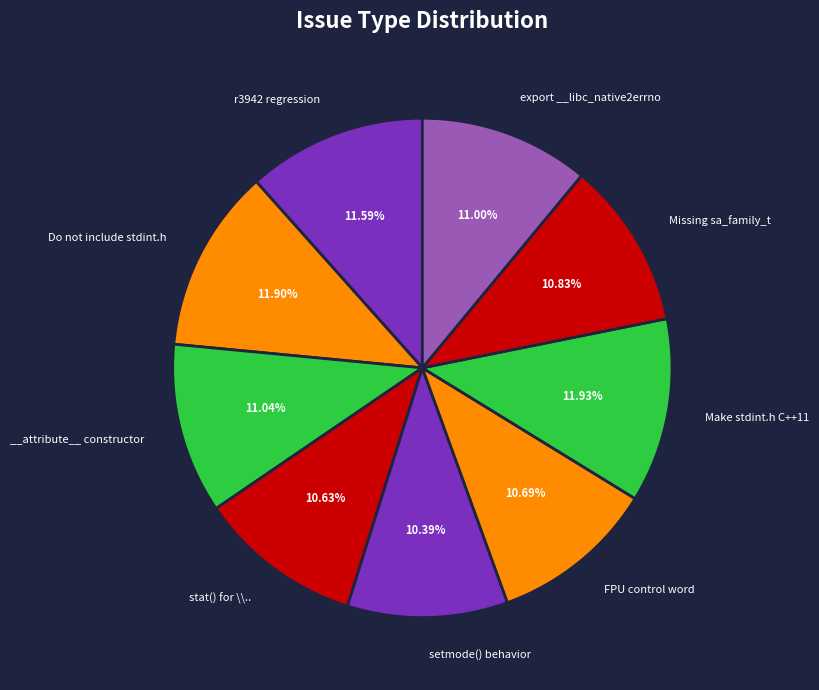

How many segments does this pie chart have?

9